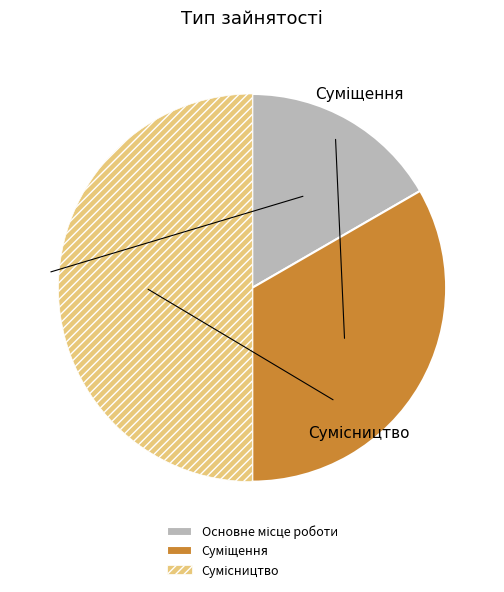

Which category has the biggest portion of the pie?

Сумісництво